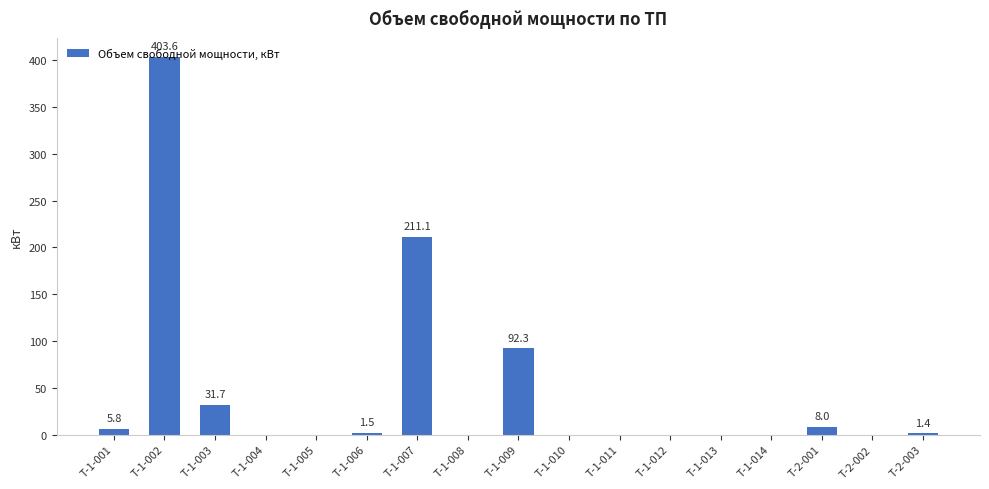

At which label is the value closest to 201?

Т-1-007